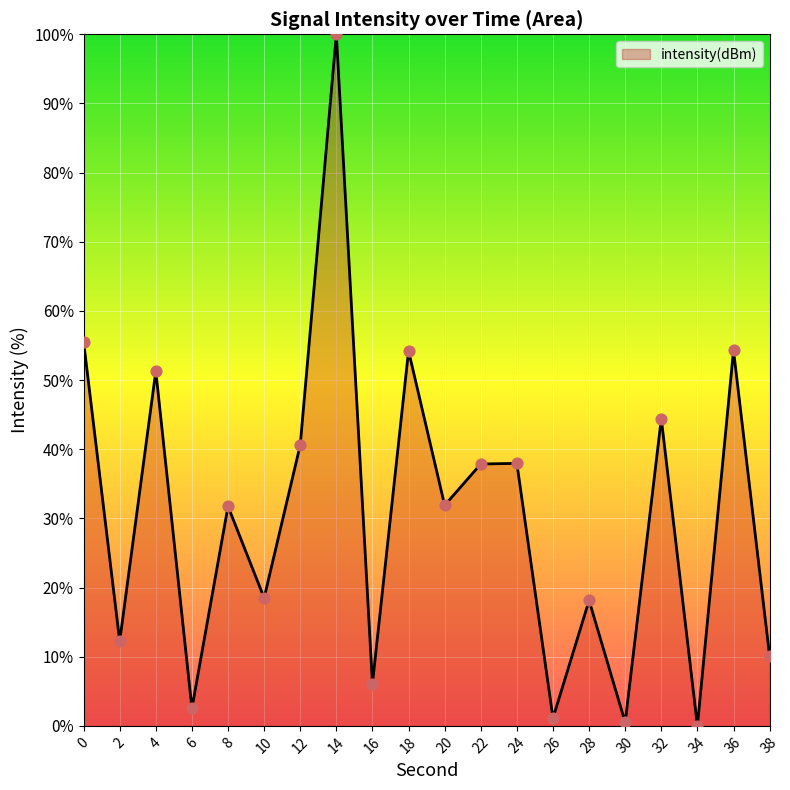

What is the change in value from 2 to 34?

-12.2